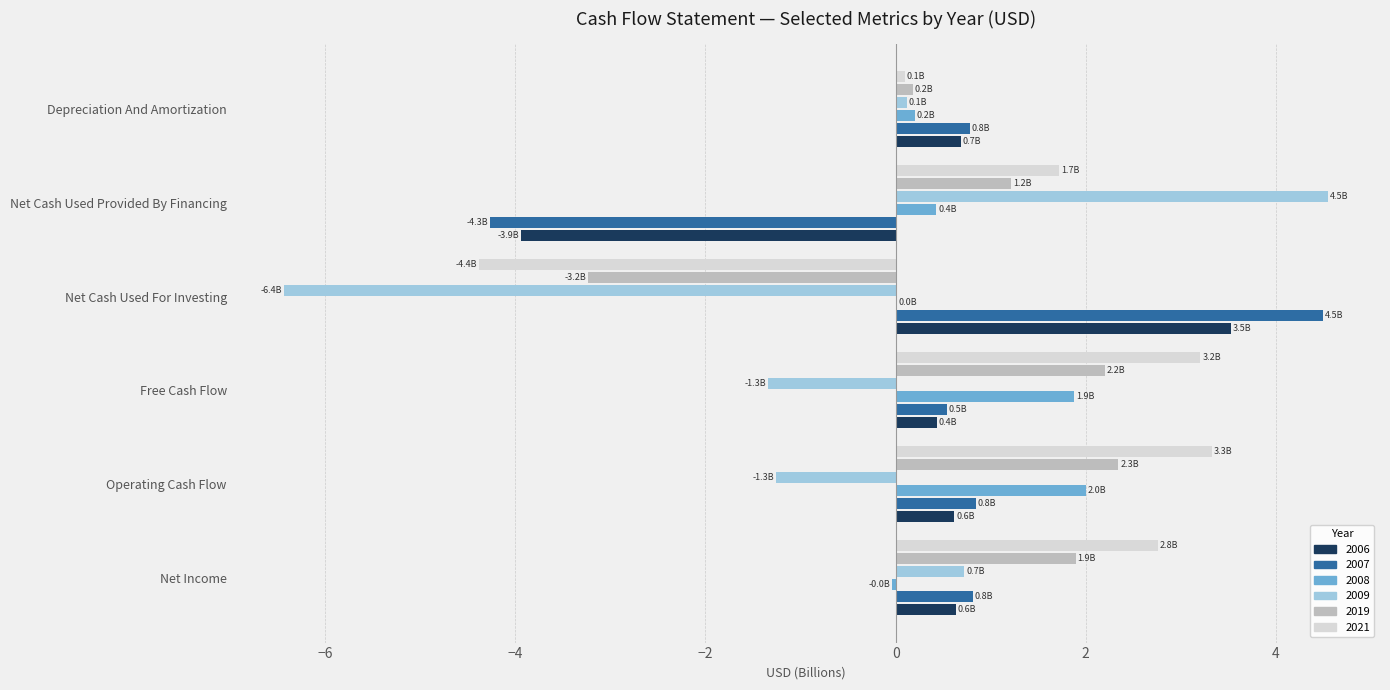

What is the sum of all 2021 values?

6.7